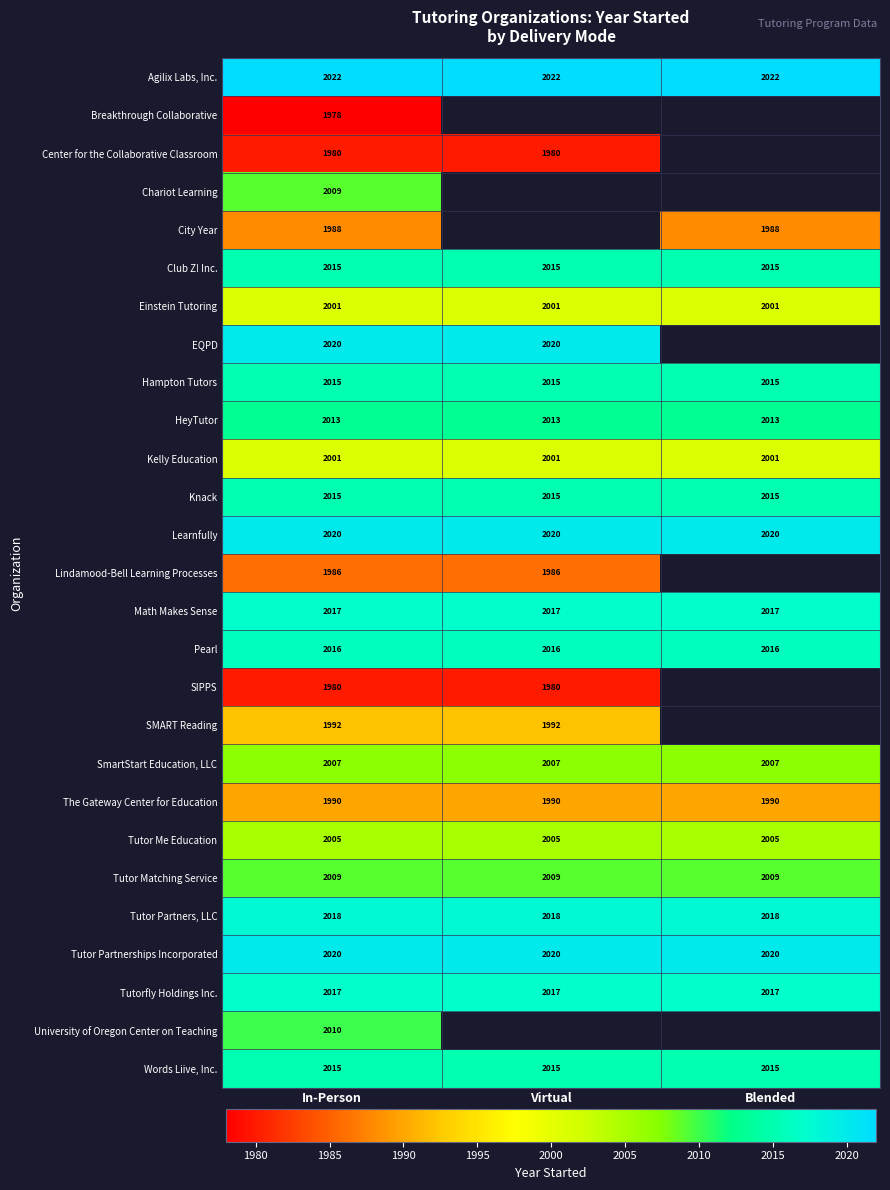

What is the sum of the SmartStart Education, LLC values at Blended and In-Person?

4014